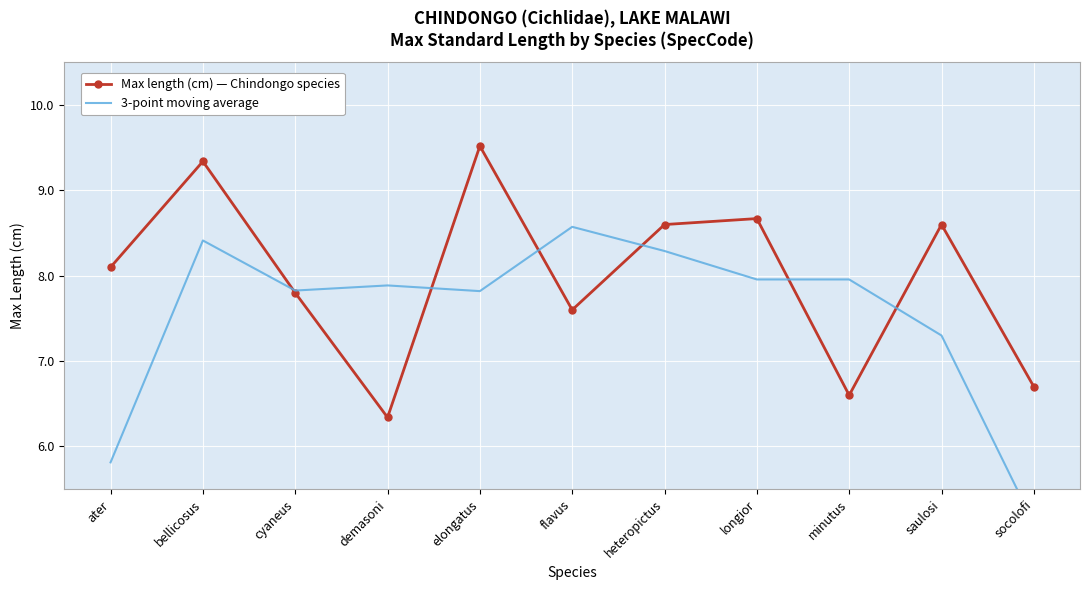

What is the label of the 2nd point from the left?

bellicosus